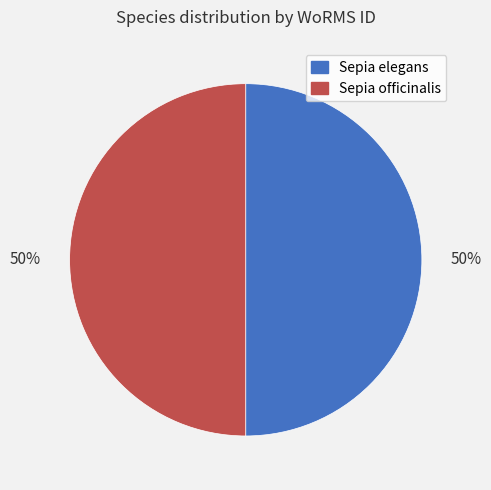

Approximately how many times larger is the value at Sepia officinalis compared to Sepia elegans?

1.0